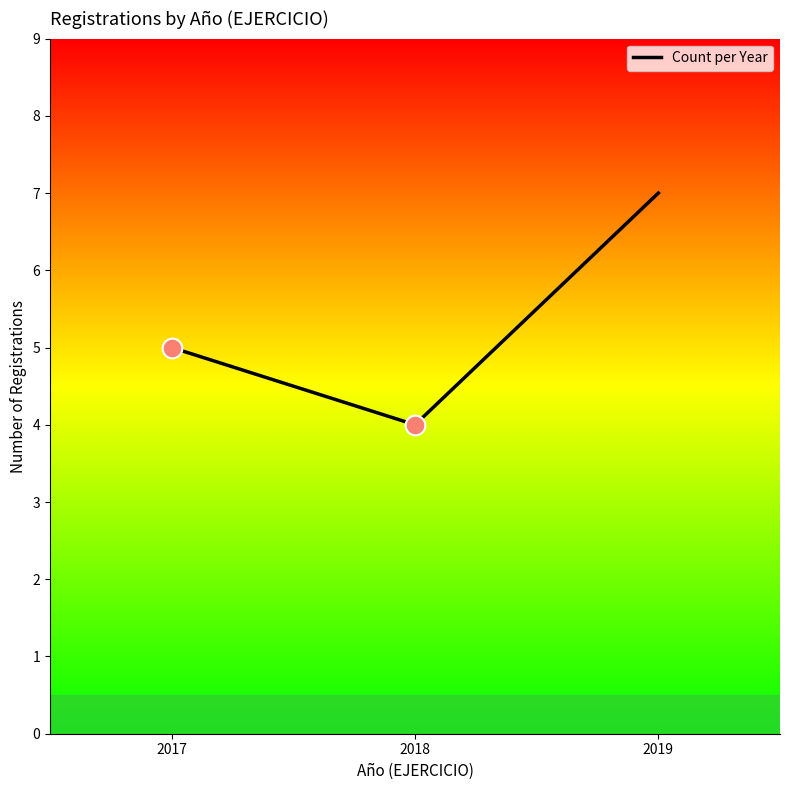

Approximately how many times larger is the value at 2019 compared to 2017?

1.4